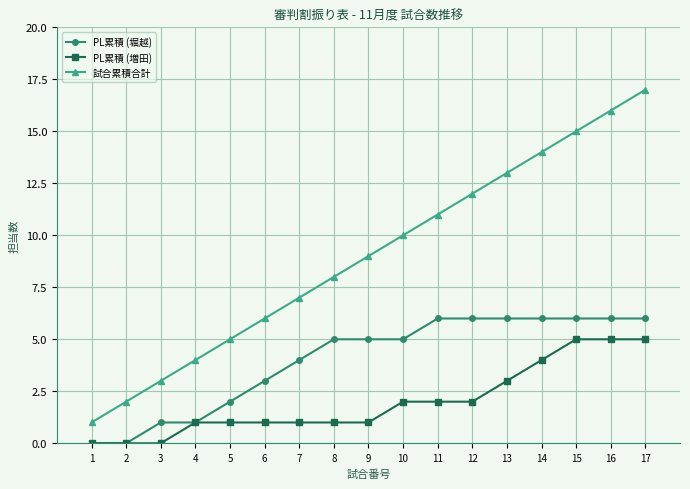

Reading left to right, what are all the values shown in this chart?

PL累積 (堀越): 1=0	2=0	3=1	4=1	5=2	6=3	7=4	8=5	9=5	10=5	11=6	12=6	13=6	14=6	15=6	16=6	17=6
PL累積 (増田): 1=0	2=0	3=0	4=1	5=1	6=1	7=1	8=1	9=1	10=2	11=2	12=2	13=3	14=4	15=5	16=5	17=5
試合累積合計: 1=1	2=2	3=3	4=4	5=5	6=6	7=7	8=8	9=9	10=10	11=11	12=12	13=13	14=14	15=15	16=16	17=17